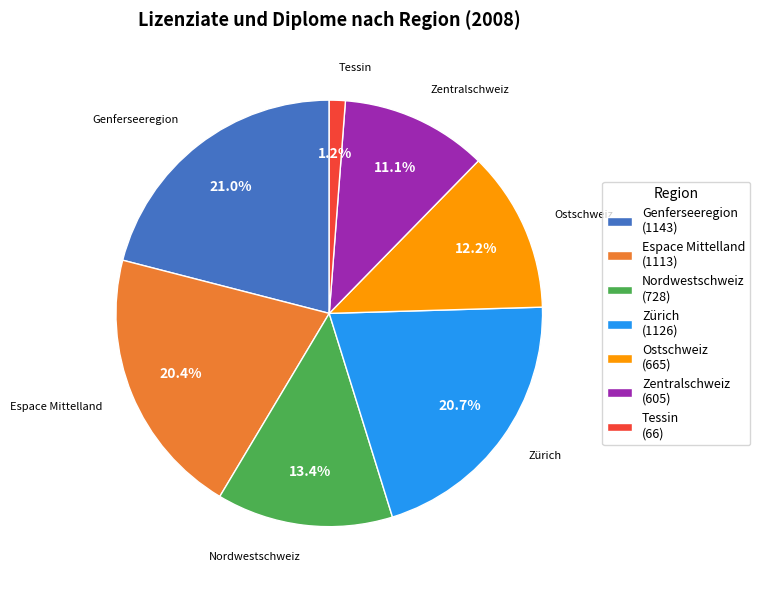

Approximately how many times larger is the value at Espace Mittelland compared to Zentralschweiz?

1.8